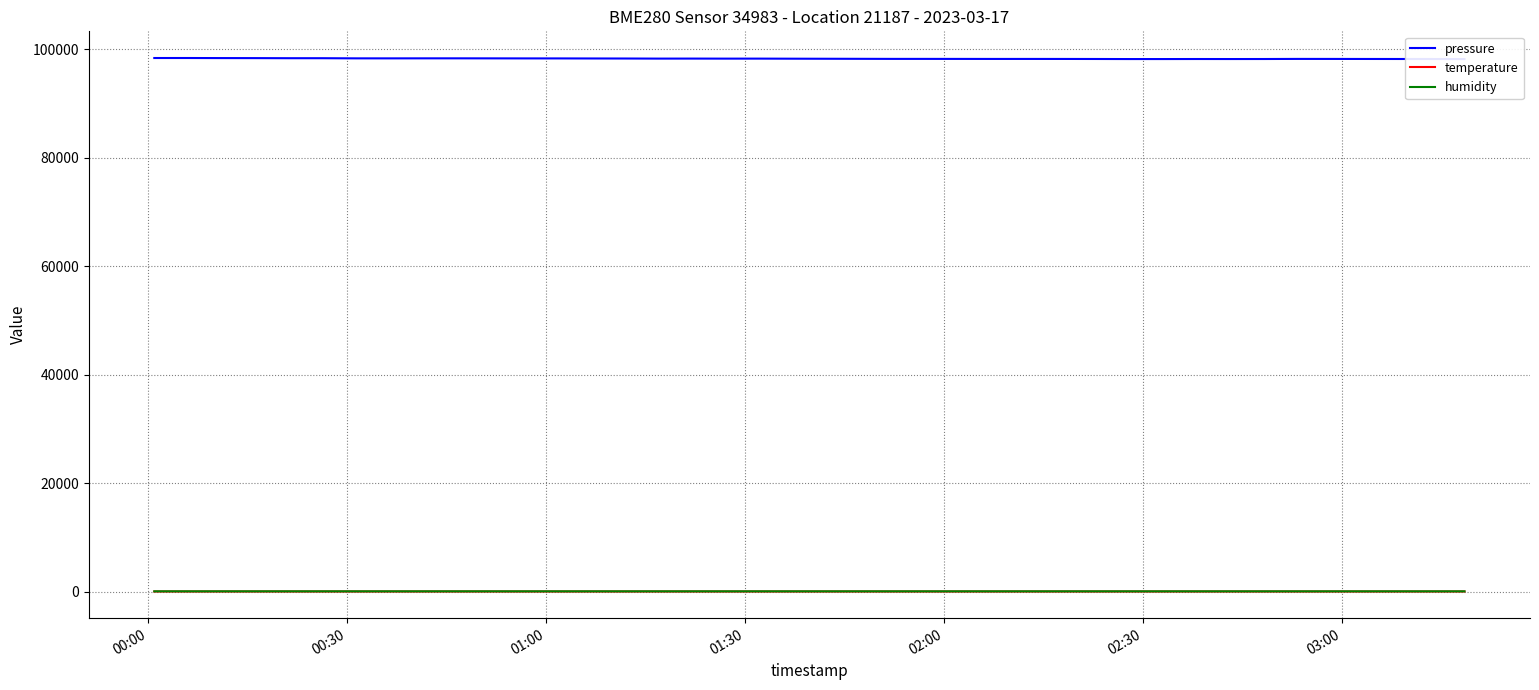

What is the value of the pressure point at the 20th from the left?

98272.0